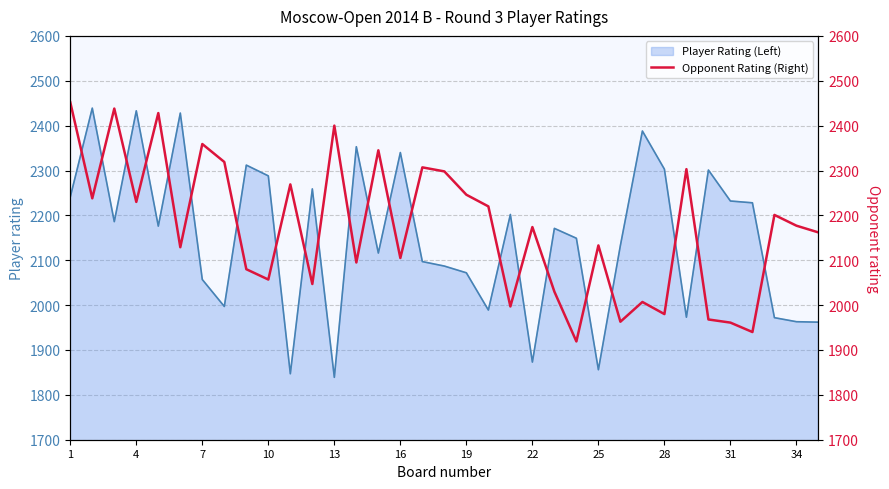

The chart shows a value of 2833 at 29. True or false?

False